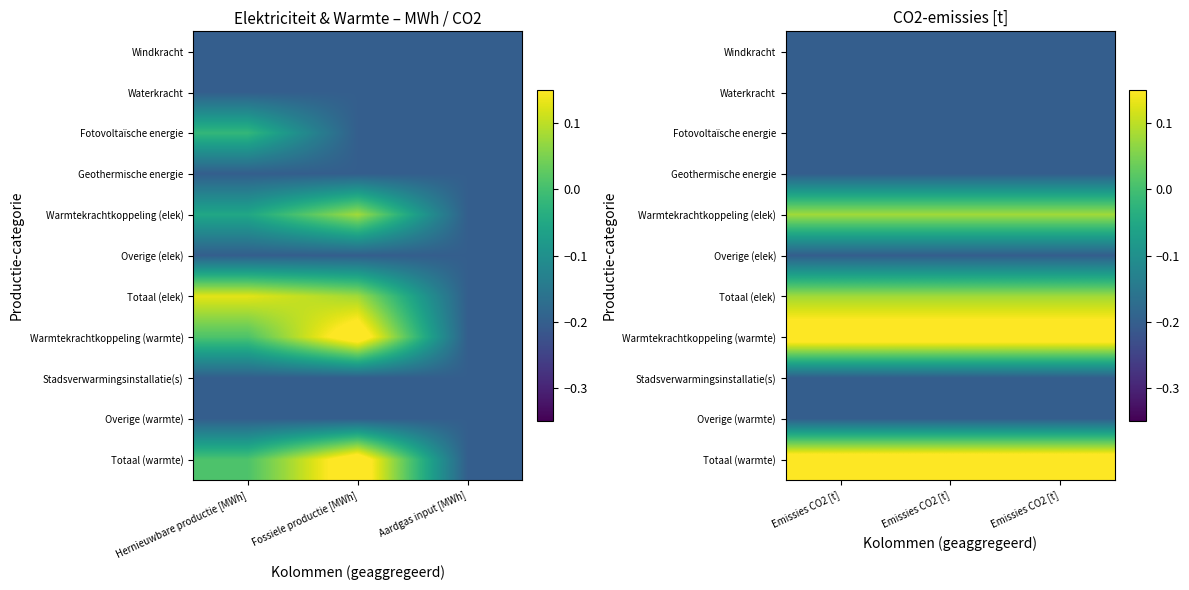

What is the difference between the highest and lowest values at Emissies CO2 [t]?

0.4